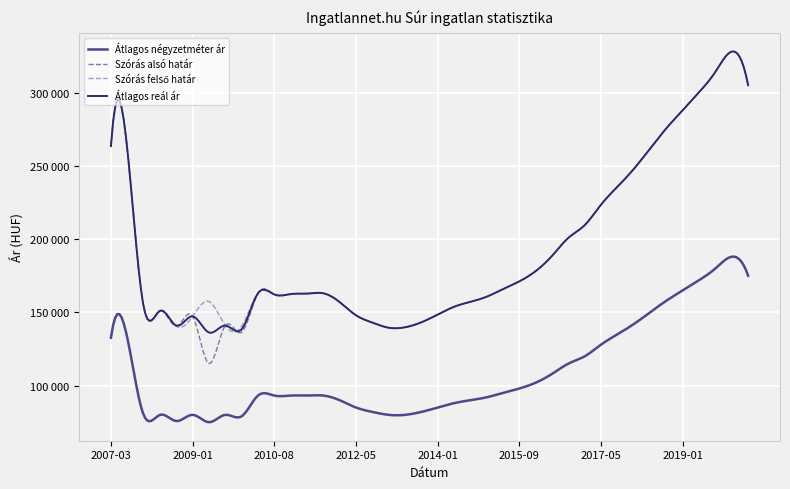

What is the greatest value displayed?

328100